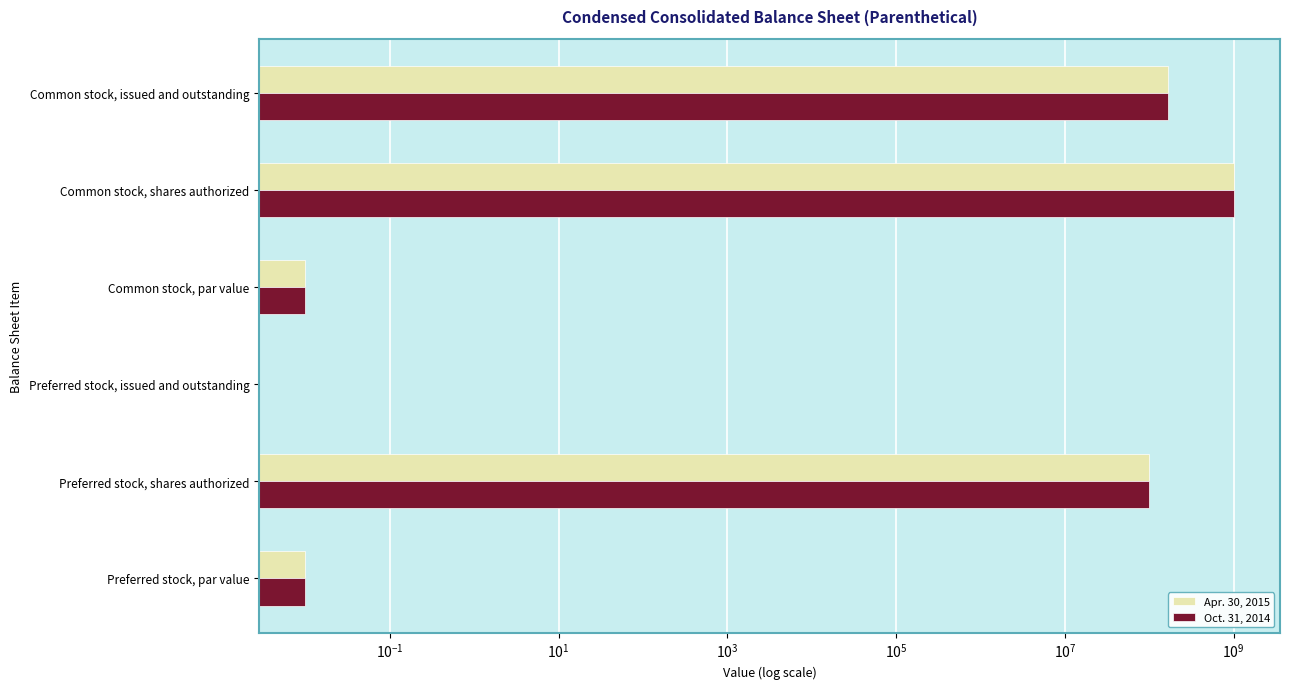

What is the value of the Apr. 30, 2015 bar at the 5th from the left?

1000000000.0